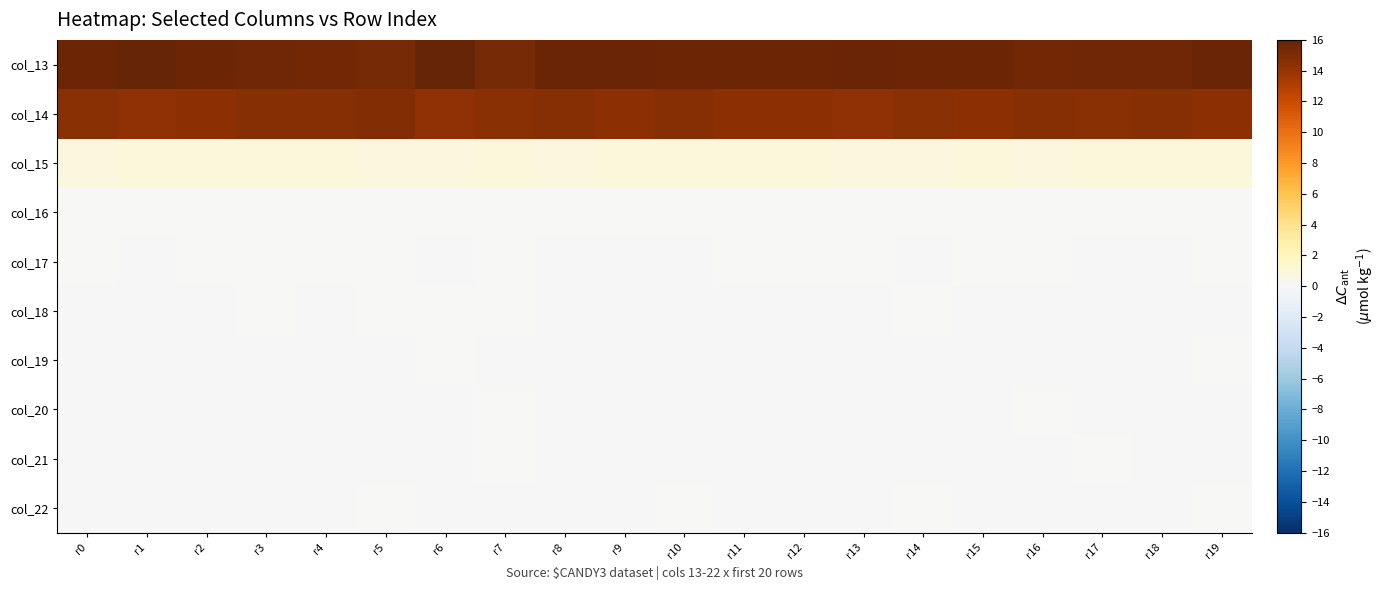

Reading left to right, what are all the values shown in this chart?

col_13: r0=15.7	r1=15.9	r2=15.7	r3=15.5	r4=15.4	r5=15.3	r6=16.0	r7=15.3	r8=15.8	r9=15.8	r10=15.6	r11=15.7	r12=15.7	r13=15.8	r14=15.7	r15=15.7	r16=15.5	r17=15.5	r18=15.5	r19=15.8
col_14: r0=14.6	r1=14.3	r2=14.4	r3=14.7	r4=14.7	r5=14.8	r6=14.3	r7=14.6	r8=14.7	r9=14.4	r10=14.6	r11=14.5	r12=14.4	r13=14.3	r14=14.5	r15=14.5	r16=14.6	r17=14.6	r18=14.7	r19=14.4
col_15: r0=0.8	r1=0.9	r2=0.9	r3=0.9	r4=0.9	r5=0.9	r6=0.9	r7=1.0	r8=0.8	r9=0.9	r10=0.9	r11=0.9	r12=0.9	r13=0.9	r14=0.8	r15=1.0	r16=0.9	r17=0.9	r18=0.9	r19=0.9
col_16: r0=0.0	r1=0.0	r2=0.0	r3=0.0	r4=0.0	r5=0.0	r6=0.0	r7=0.0	r8=0.0	r9=0.0	r10=0.0	r11=0.0	r12=0.0	r13=0.0	r14=0.0	r15=0.0	r16=0.0	r17=0.0	r18=0.0	r19=0.0
col_17: r0=0.0	r1=-0.0	r2=0.0	r3=0.0	r4=0.0	r5=0.0	r6=-0.0	r7=0.0	r8=-0.0	r9=-0.0	r10=-0.0	r11=0.0	r12=0.0	r13=0.0	r14=-0.0	r15=0.0	r16=0.0	r17=-0.0	r18=-0.0	r19=0.0
col_18: r0=-0.0	r1=-0.0	r2=-0.0	r3=0.0	r4=-0.0	r5=0.0	r6=0.0	r7=0.0	r8=-0.0	r9=-0.0	r10=-0.0	r11=-0.0	r12=-0.0	r13=-0.0	r14=0.0	r15=-0.0	r16=-0.0	r17=-0.0	r18=-0.0	r19=-0.0
col_19: r0=-0.0	r1=-0.0	r2=-0.0	r3=-0.0	r4=-0.0	r5=-0.0	r6=0.0	r7=-0.0	r8=-0.0	r9=-0.0	r10=-0.0	r11=-0.0	r12=-0.0	r13=-0.0	r14=-0.0	r15=-0.0	r16=-0.0	r17=-0.0	r18=-0.0	r19=0.0
col_20: r0=-0.0	r1=-0.0	r2=-0.0	r3=-0.0	r4=-0.0	r5=-0.0	r6=-0.0	r7=0.0	r8=-0.0	r9=-0.0	r10=-0.0	r11=-0.0	r12=-0.0	r13=-0.0	r14=-0.0	r15=-0.0	r16=0.0	r17=-0.0	r18=-0.0	r19=-0.0
col_21: r0=-0.0	r1=-0.0	r2=-0.0	r3=-0.0	r4=-0.0	r5=-0.0	r6=-0.0	r7=0.0	r8=-0.0	r9=-0.0	r10=-0.0	r11=-0.0	r12=-0.0	r13=-0.0	r14=-0.0	r15=-0.0	r16=-0.0	r17=0.0	r18=-0.0	r19=-0.0
col_22: r0=-0.0	r1=-0.0	r2=-0.0	r3=-0.0	r4=-0.0	r5=0.0	r6=-0.0	r7=-0.0	r8=-0.0	r9=-0.0	r10=0.0	r11=-0.0	r12=-0.0	r13=-0.0	r14=0.0	r15=-0.0	r16=-0.0	r17=-0.0	r18=-0.0	r19=0.0